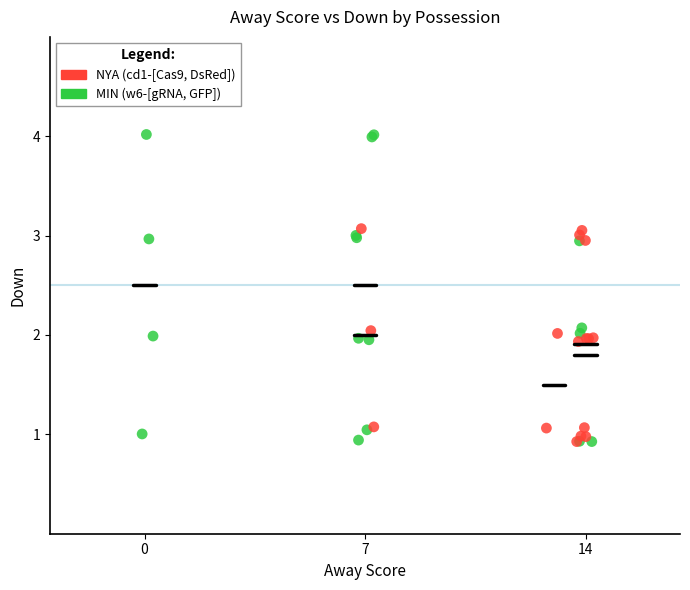

Which series has the widest spread of Y values?

MIN (w6-[gRNA, GFP])